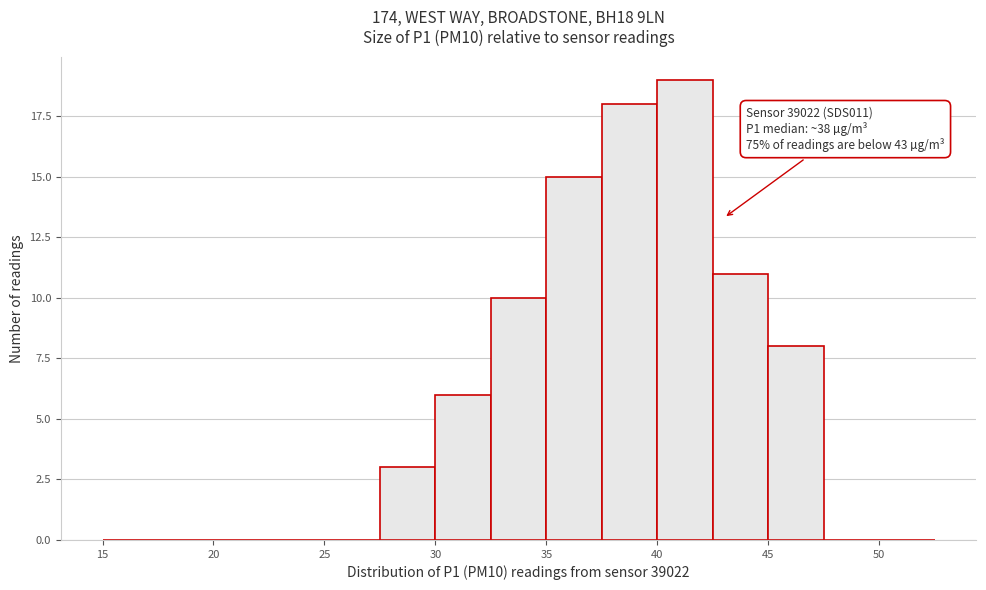

Which range on the x-axis has the tallest bar?

40.0 to 42.5